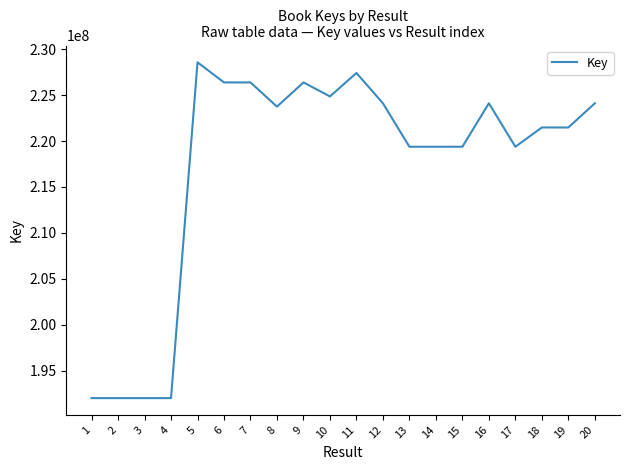

What is the sum of the values at 6 and 20?

450492642